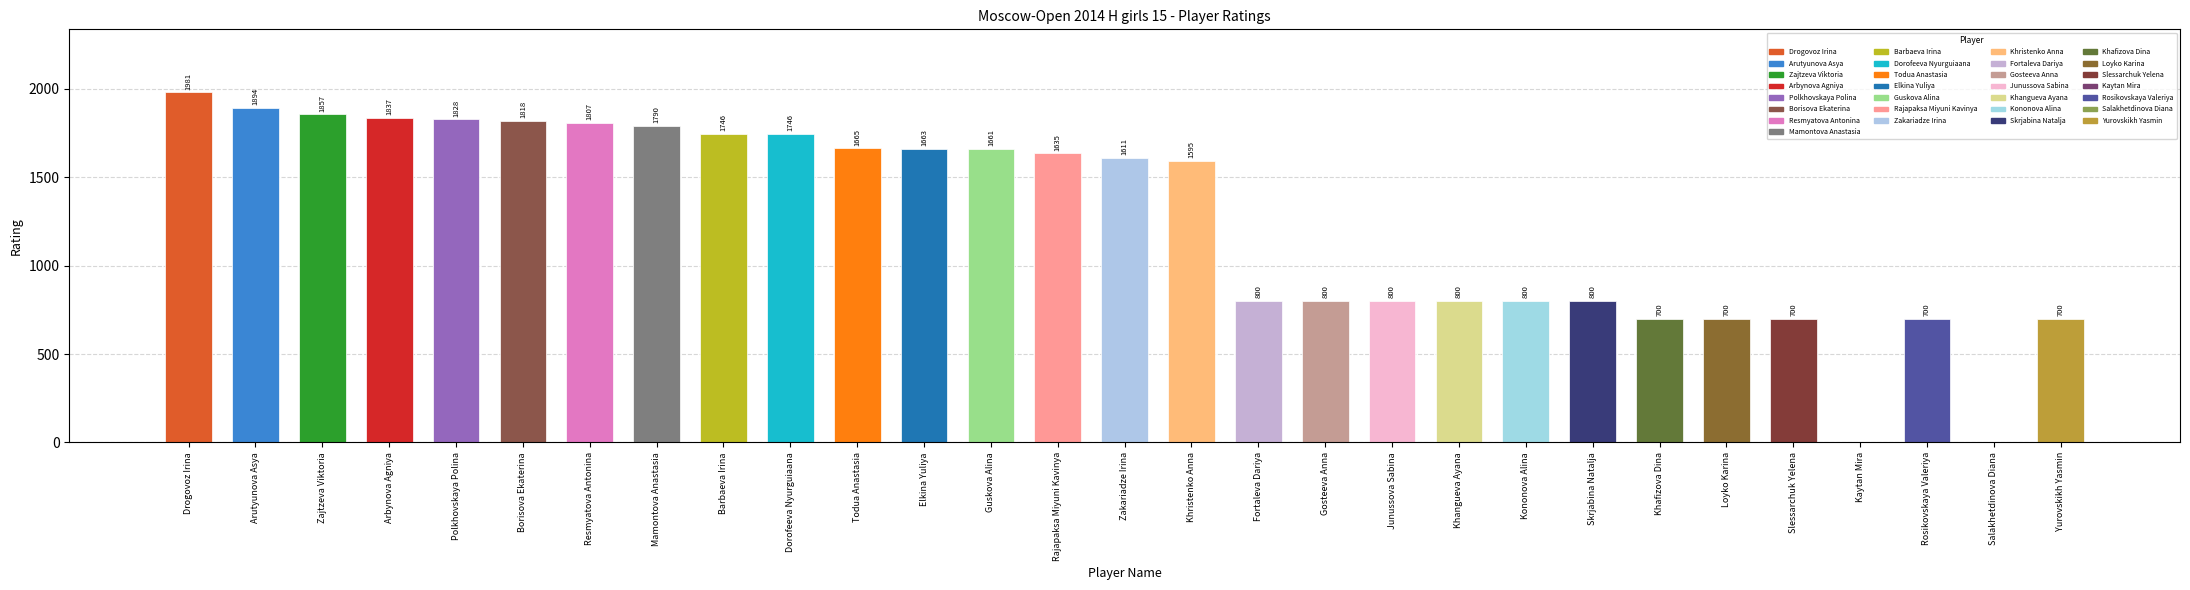

Read the value at Fortaleva Dariya, to the nearest 10.

800